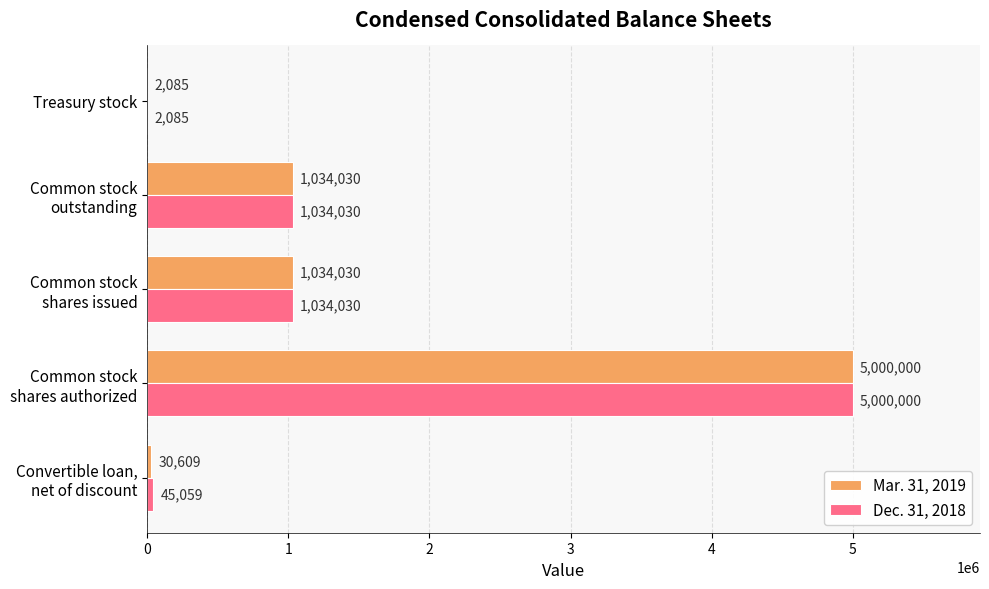

At which category is the sum across all series the highest?

Common stock
shares authorized